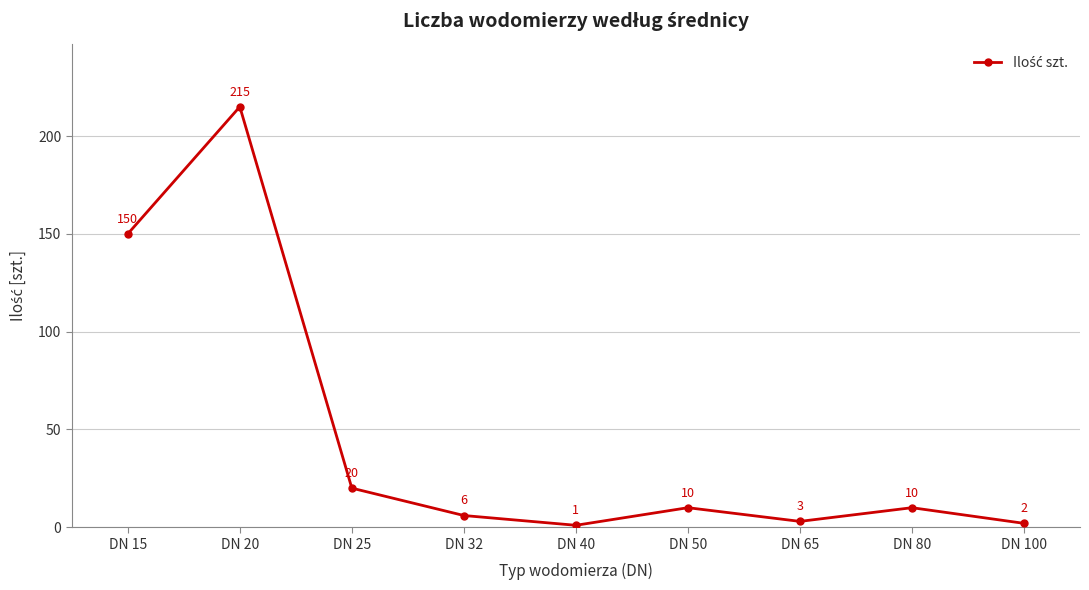

Where does the data first go above 10?

DN 15